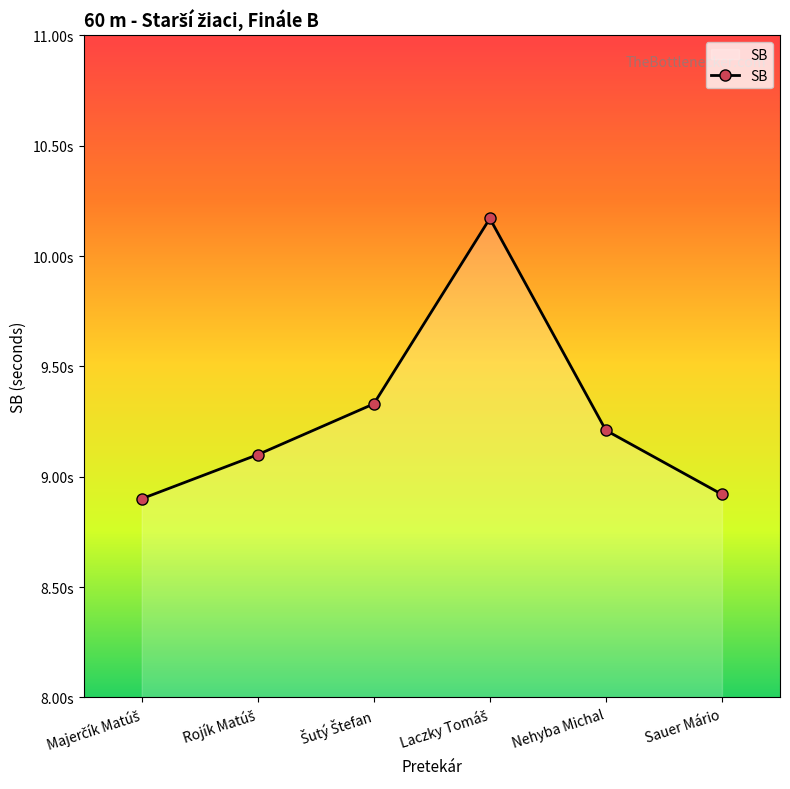

Does the chart display data point markers on the line(s)?

Yes